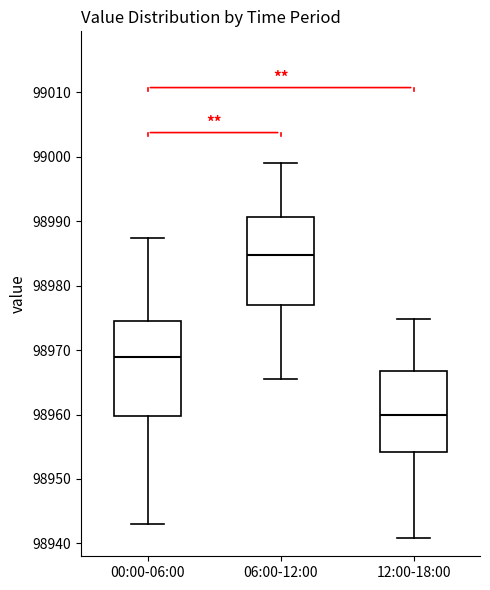

Where does the lower whisker of the box for 06:00-12:00 end on the y-axis? The values are not printed on the chart, so give them approximately, as read against the axis.

98966